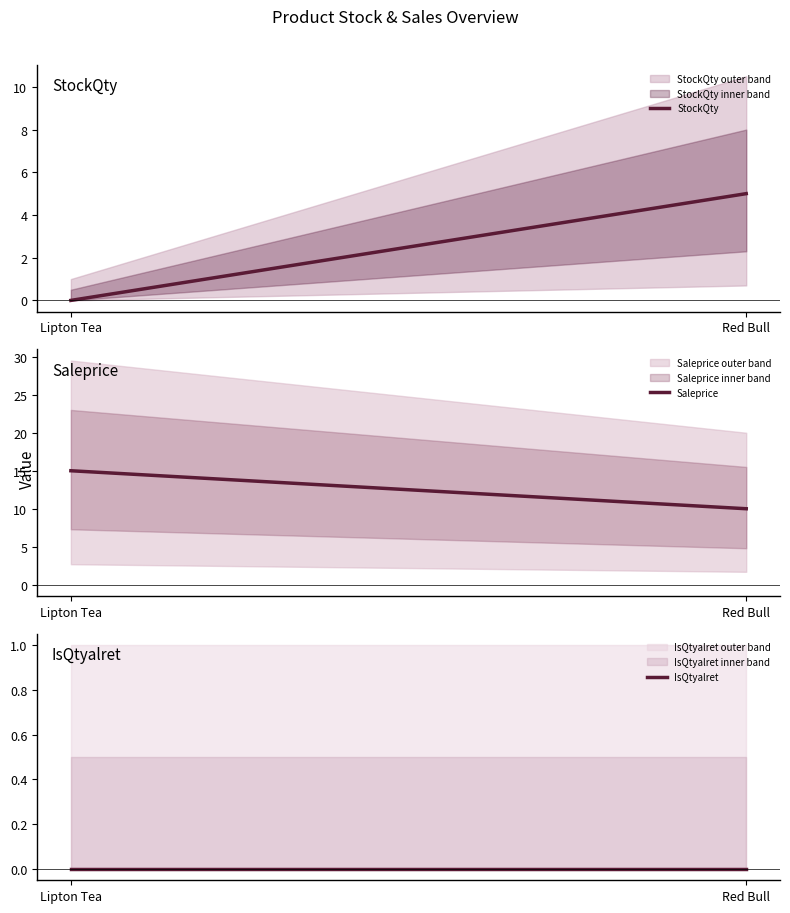

List the series in order of their peak value, lowest first.

IsQtyalret, StockQty, Saleprice